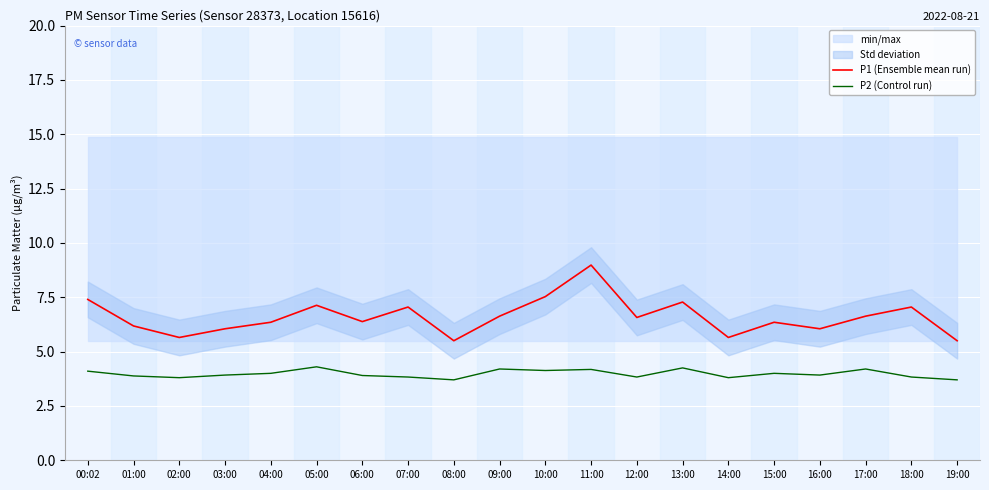

True or false: P2 (Control run) has a value of 2.2 at 11:00.

False